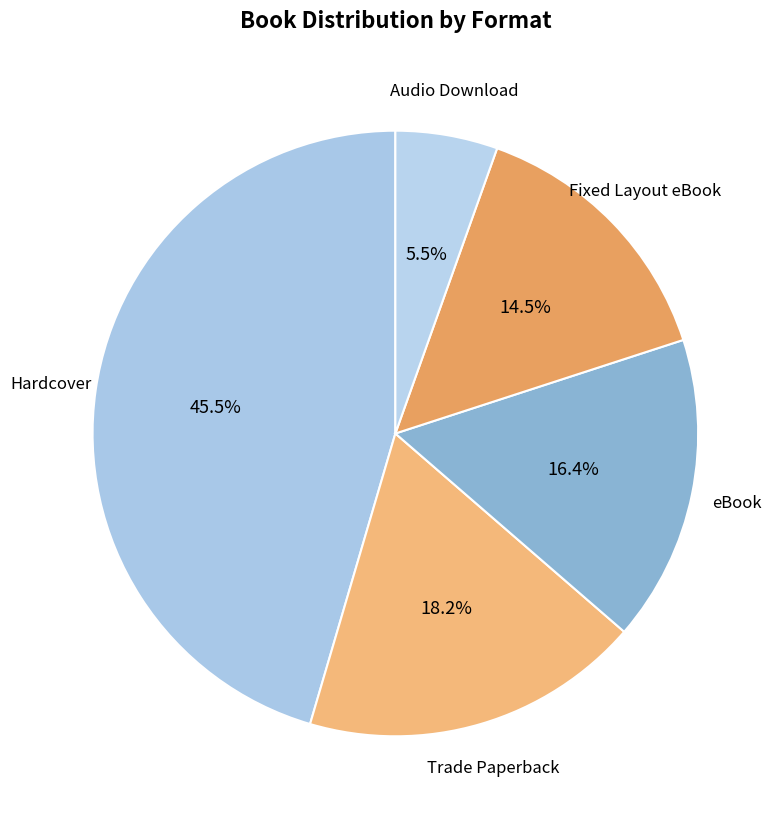

Is it true that Trade Paperback is 26% of the pie?

False